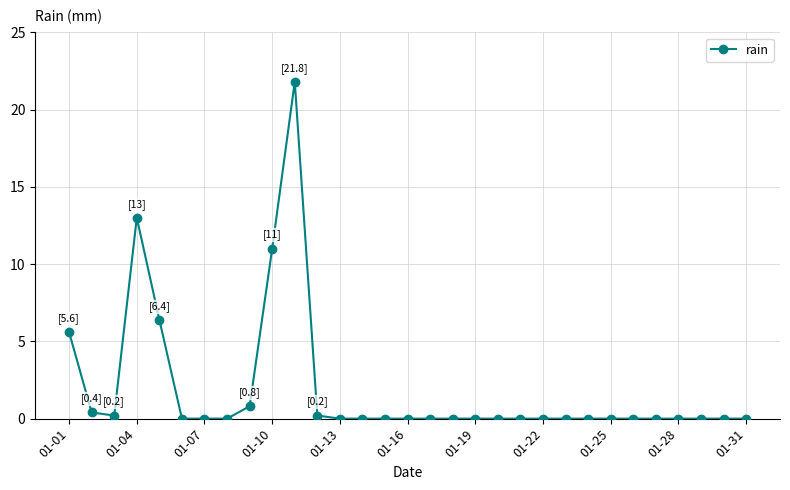

What is the difference between the second highest and minimum values?

13.0